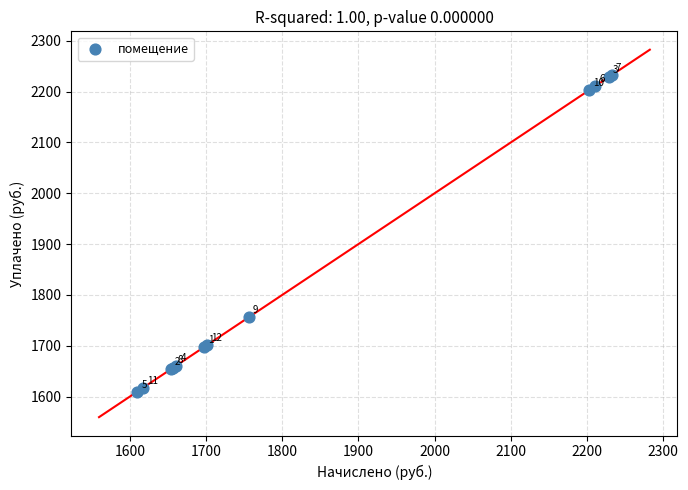

What Y value in the scatter plot is closest to 1920?

1756.0